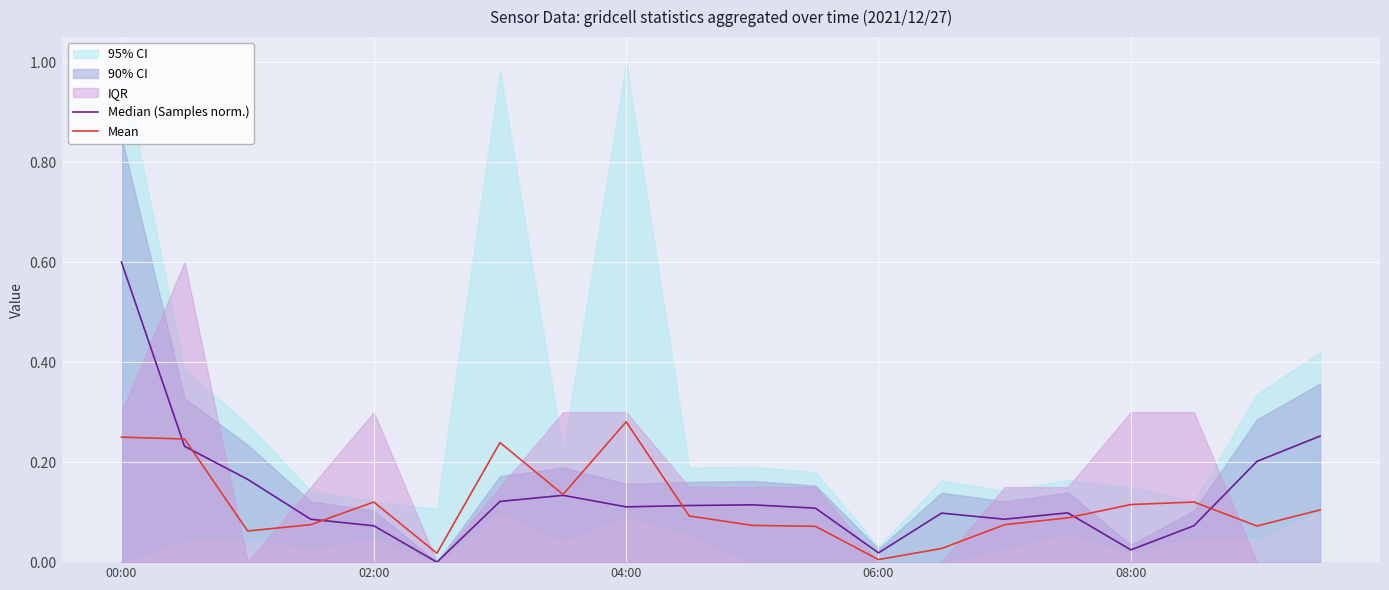

Which series changed the most between 6 and 10?

Mean